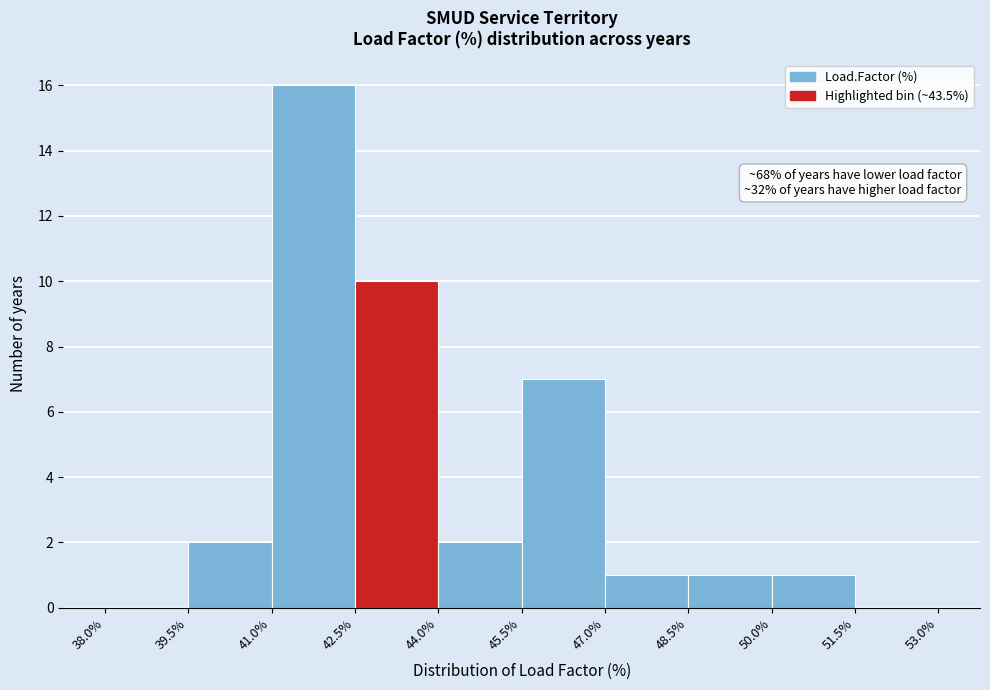

Over which range of the x-axis is the bar tallest?

41.0% to 42.5%